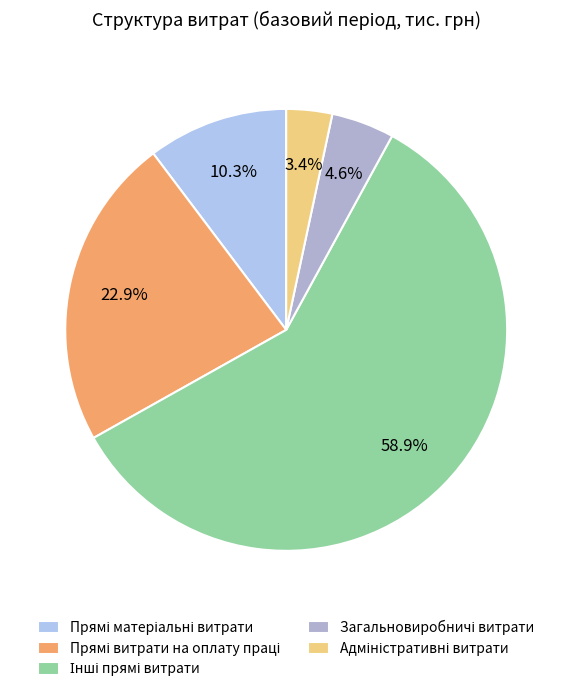

Is there a majority slice in this chart?

Yes